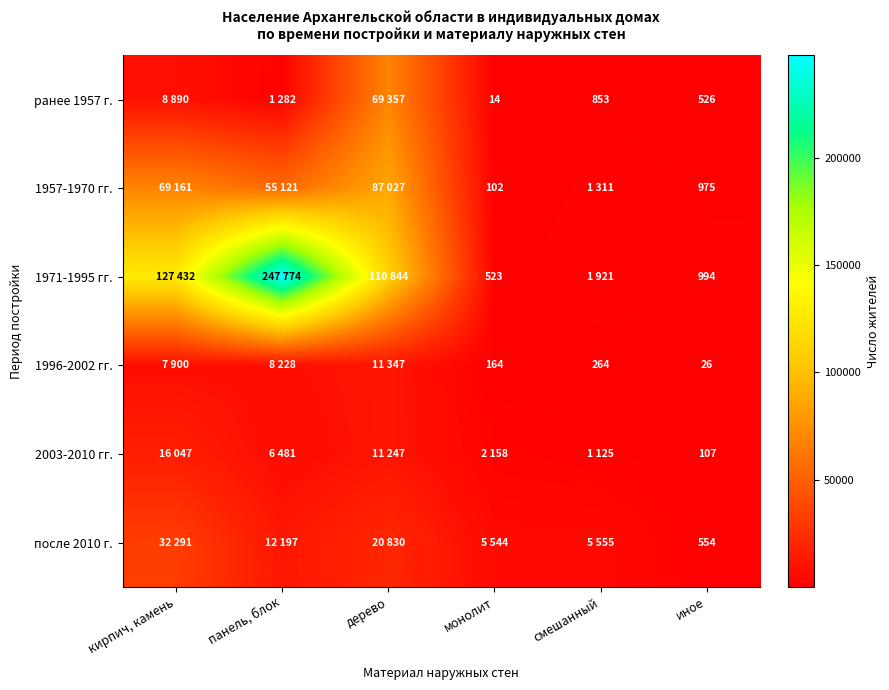

At which category does the chart reach its minimum across all series?

монолит